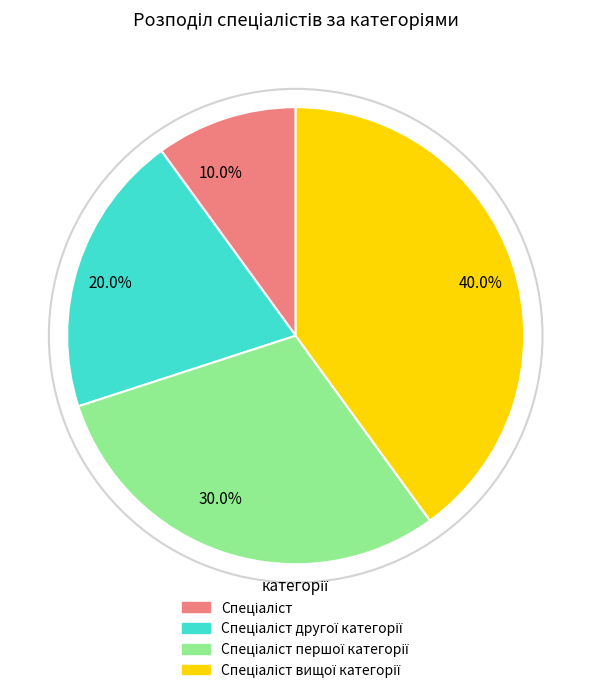

How many slices are in this pie chart?

4